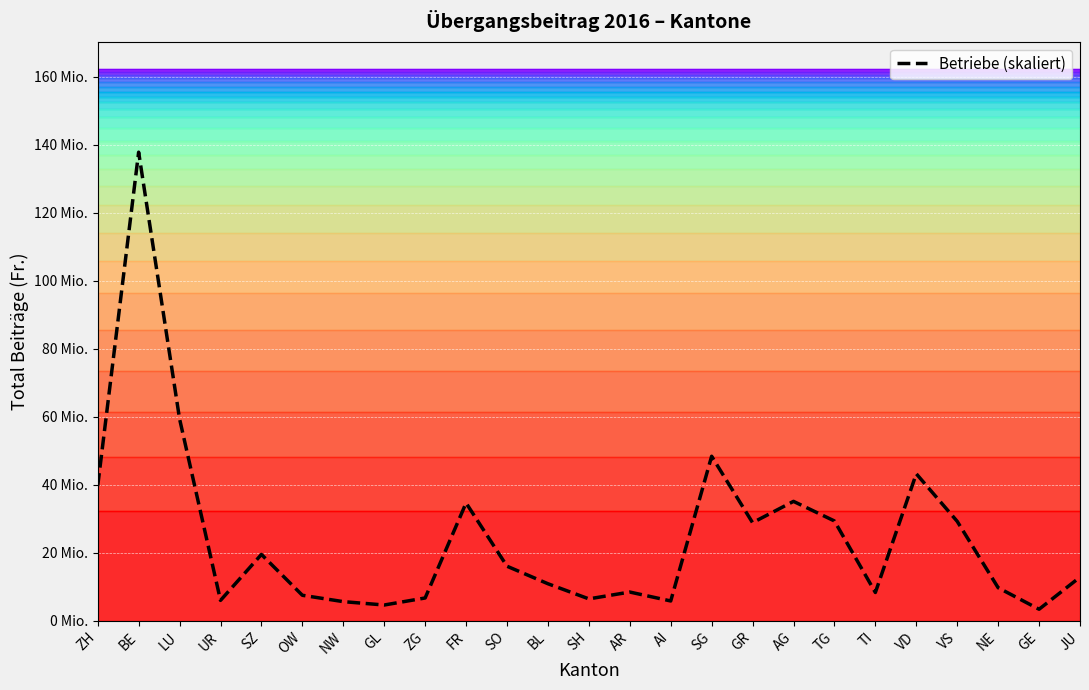

What is the change in value from SO to SG?

+32344379.5